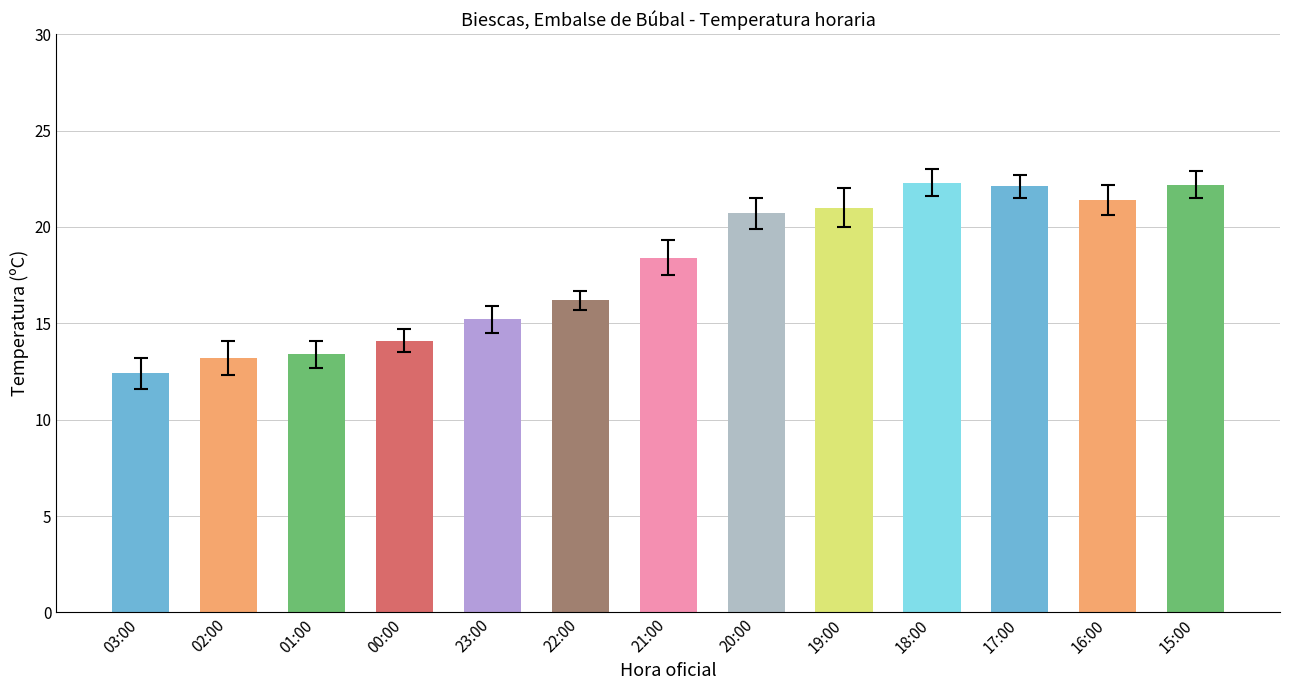

What is the difference between the maximum and second lowest values?

9.1